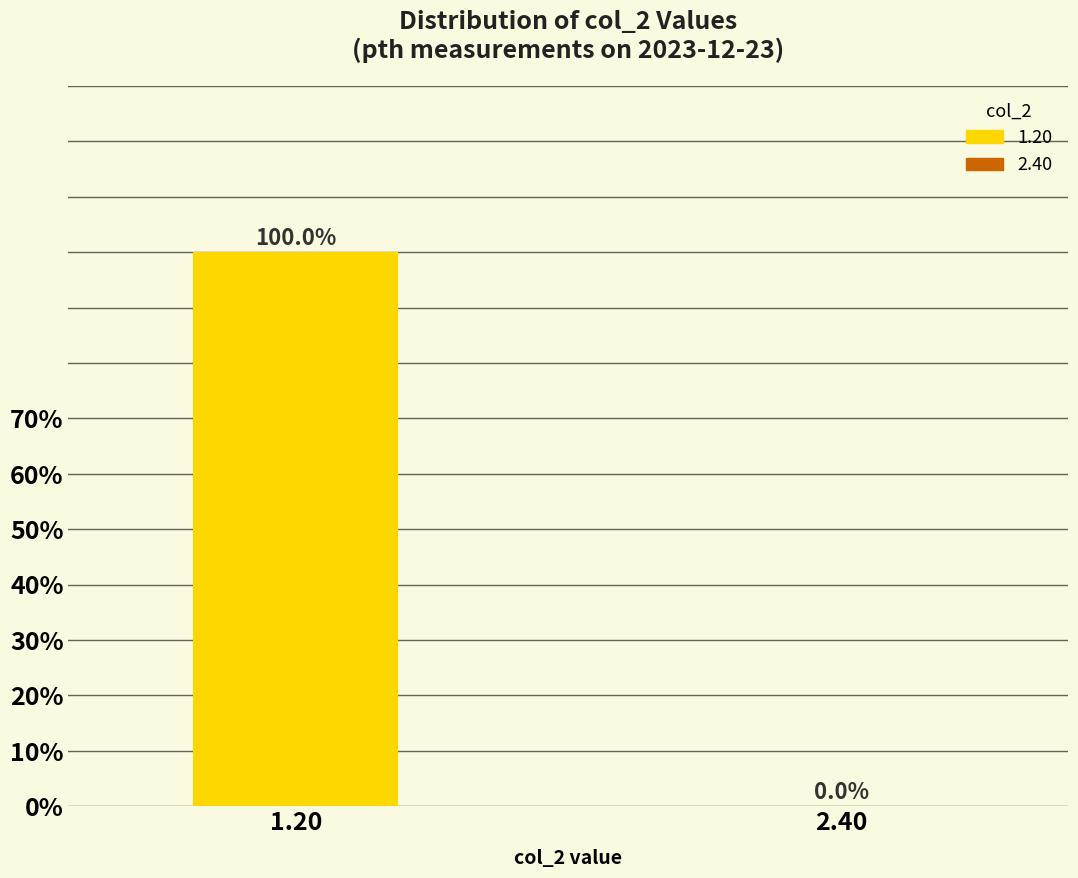

Reading left to right, extract all data points from this chart.

1.20=100	2.40=0